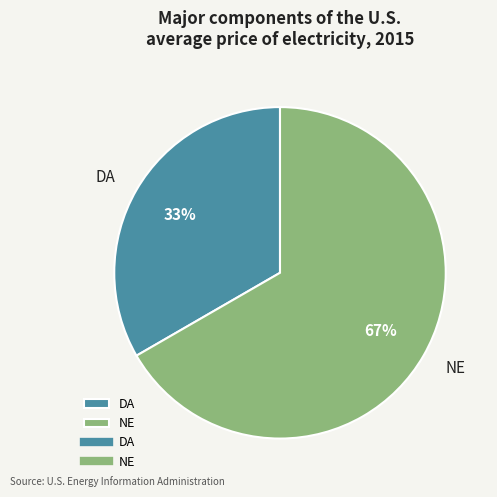

To the nearest percent, what is the average slice percentage?

50%